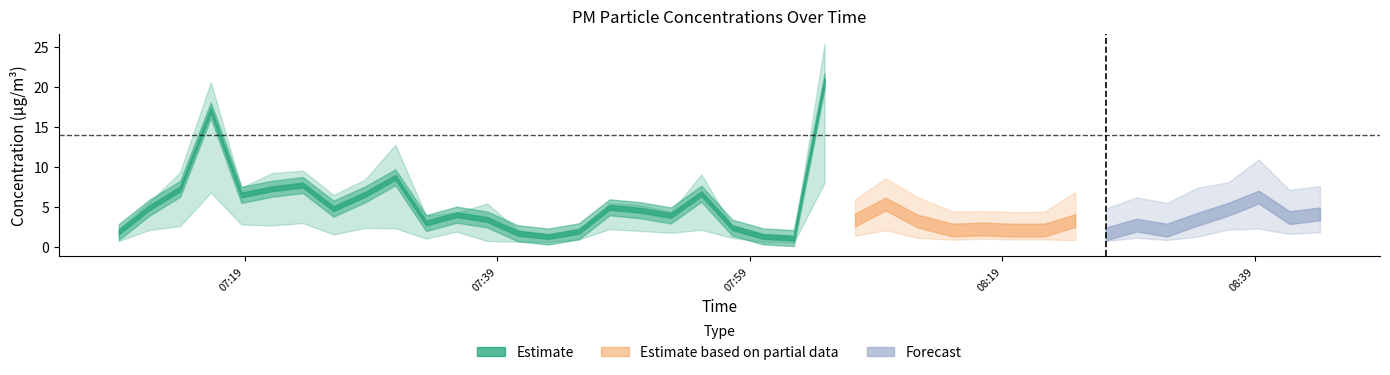

Is this an area chart (filled region under the line)?

No